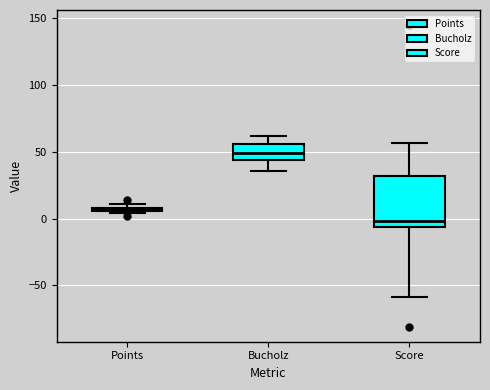

Where is the lower edge of the box for Points on the y-axis? The values are not printed on the chart, so give them approximately, as read against the axis.

5